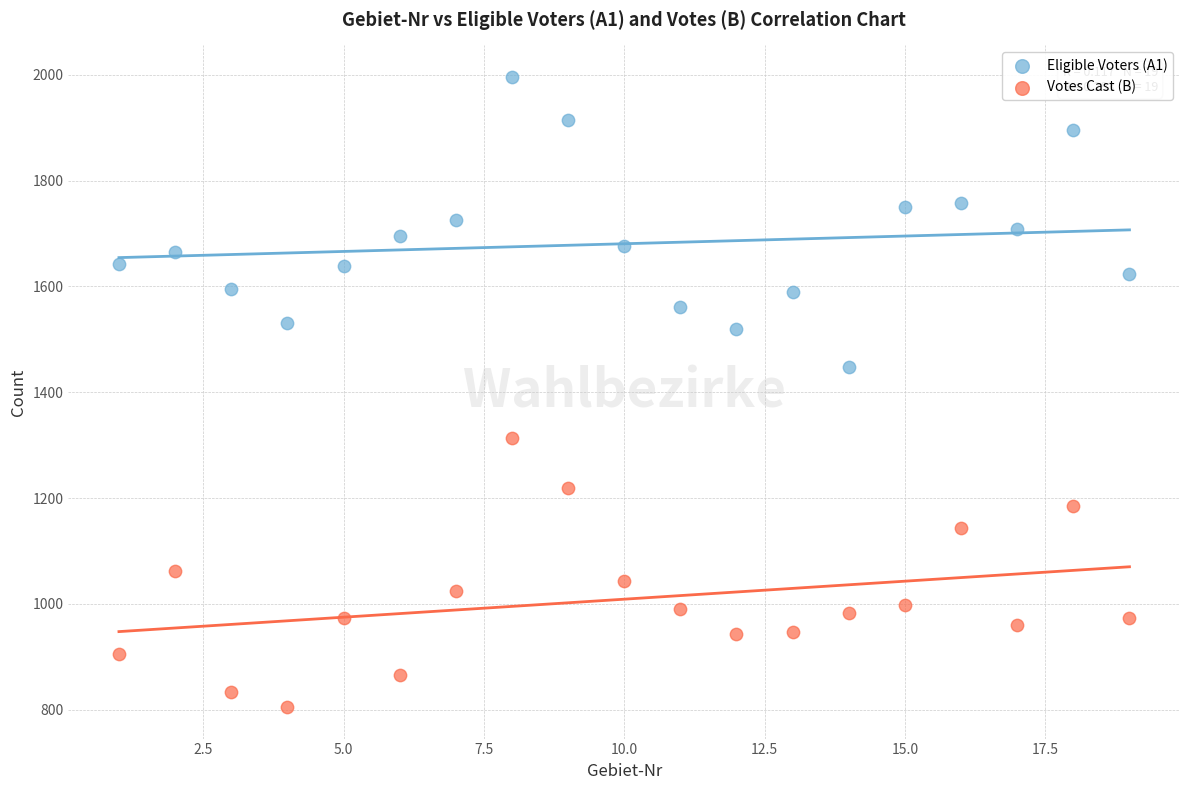

Across all data points, what is the range of X values (max minus min)?

18